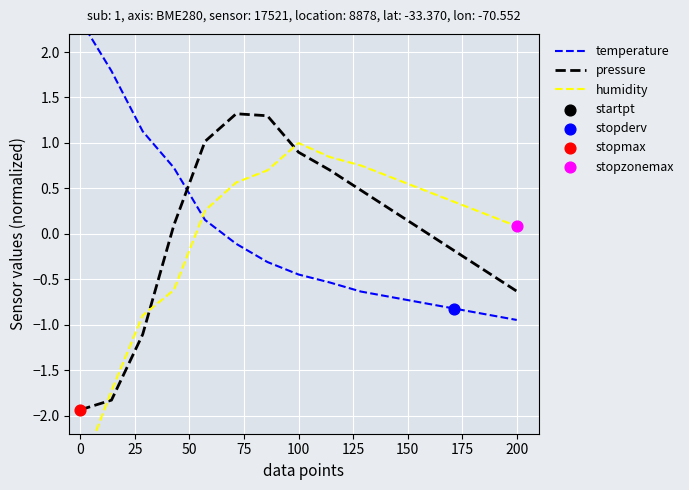

Which series reaches the maximum Y coordinate?

temperature